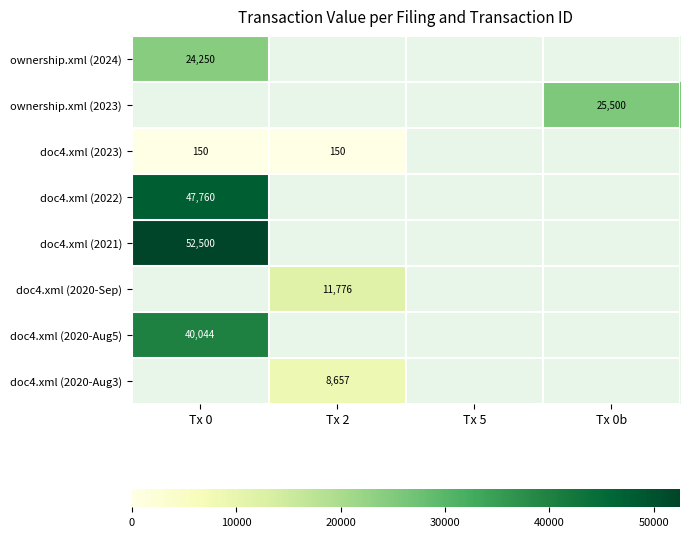

The value of doc4.xml (2023) at Tx 0 is 150. True or false?

True